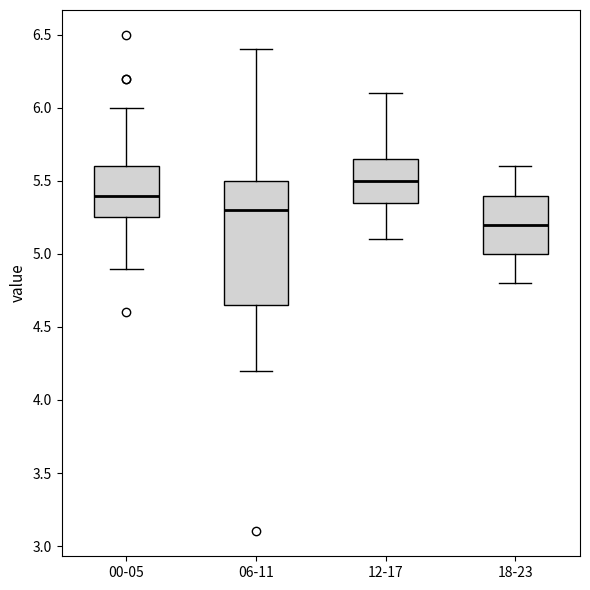

Where does the upper whisker of the box for 06-11 end on the y-axis? The values are not printed on the chart, so give them approximately, as read against the axis.

6.40